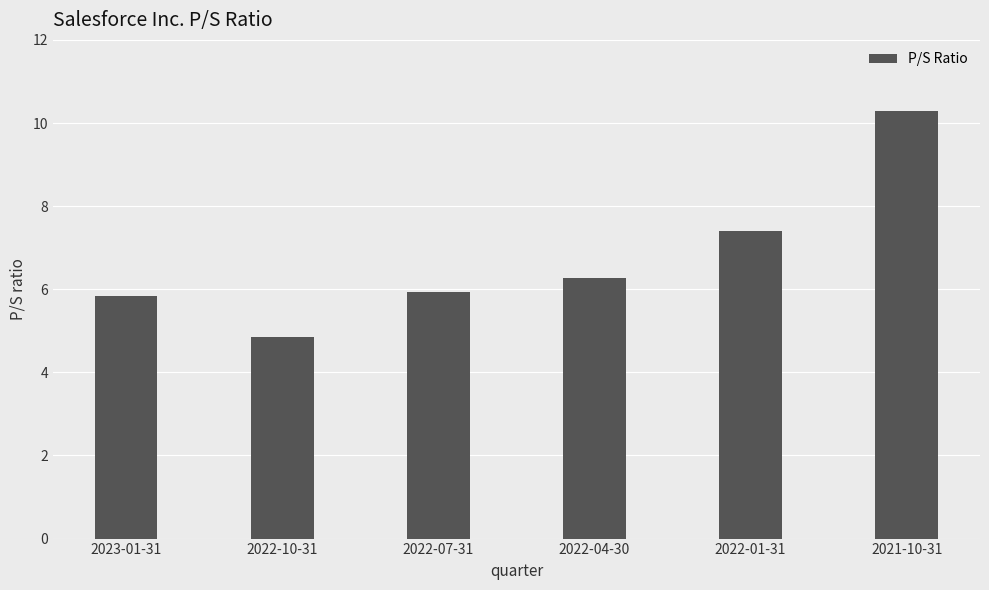

How many series are shown in this chart?

1